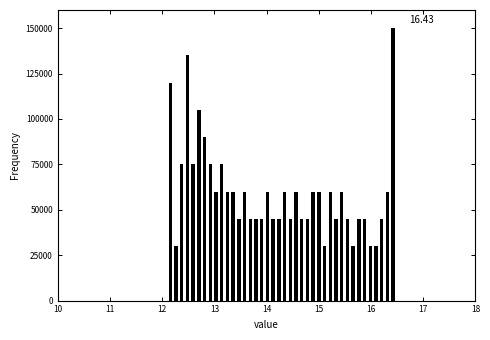

Read against the x-axis, roughly where is the centre of the tallest bar?

16.4